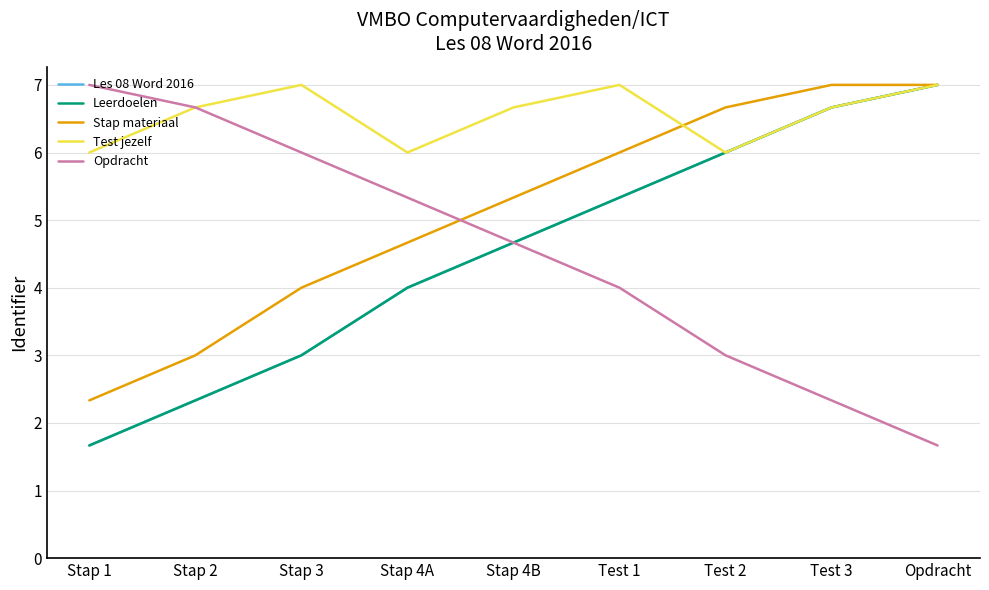

Which series has the largest total across all categories?

Test jezelf